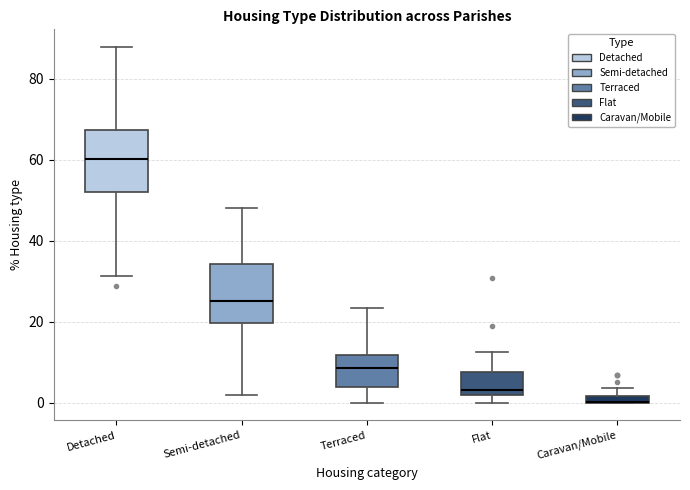

Where is the upper edge of the box for Semi-detached on the y-axis? The values are not printed on the chart, so give them approximately, as read against the axis.

34